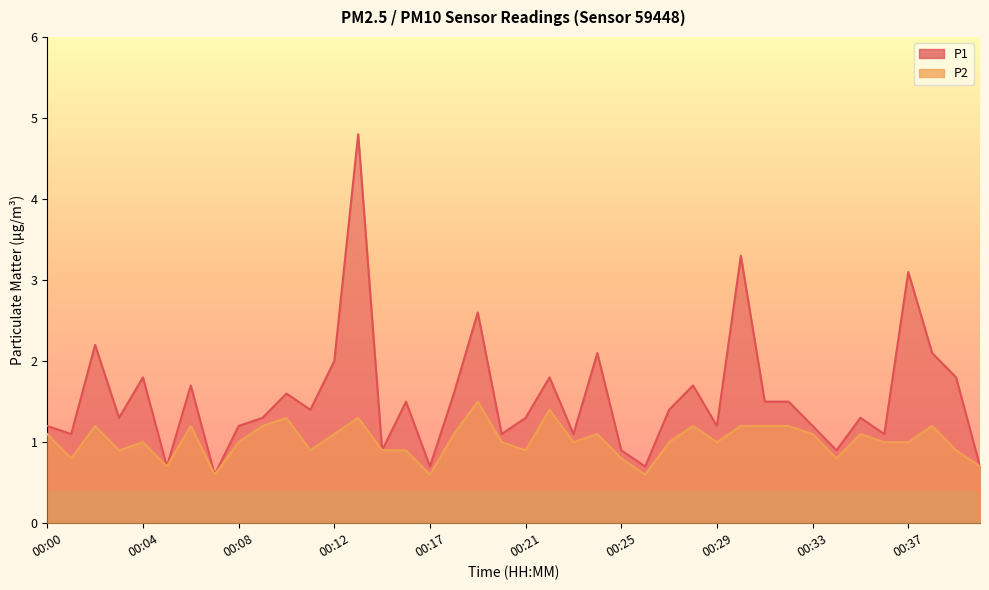

Reading left to right, list all the values displayed in this chart.

P1: 1.2	1.1	2.2	1.3	1.8	0.7	1.7	0.6	1.2	1.3	1.6	1.4	2.0	4.8	0.9	1.5	0.7	1.6	2.6	1.1	1.3	1.8	1.1	2.1	0.9	0.7	1.4	1.7	1.2	3.3	1.5	1.5	1.2	0.9	1.3	1.1	3.1	2.1	1.8	0.7
P2: 1.1	0.8	1.2	0.9	1.0	0.7	1.2	0.6	1.0	1.2	1.3	0.9	1.1	1.3	0.9	0.9	0.6	1.1	1.5	1.0	0.9	1.4	1.0	1.1	0.8	0.6	1.0	1.2	1.0	1.2	1.2	1.2	1.1	0.8	1.1	1.0	1.0	1.2	0.9	0.7